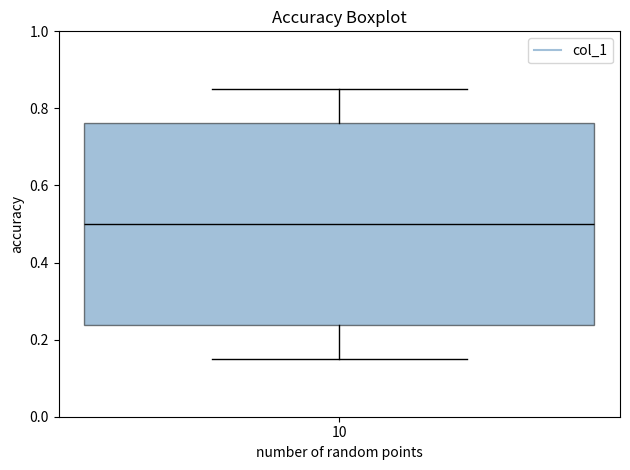

Where is the upper edge of the box at x = 10 on the y-axis? The values are not printed on the chart, so give them approximately, as read against the axis.

0.76